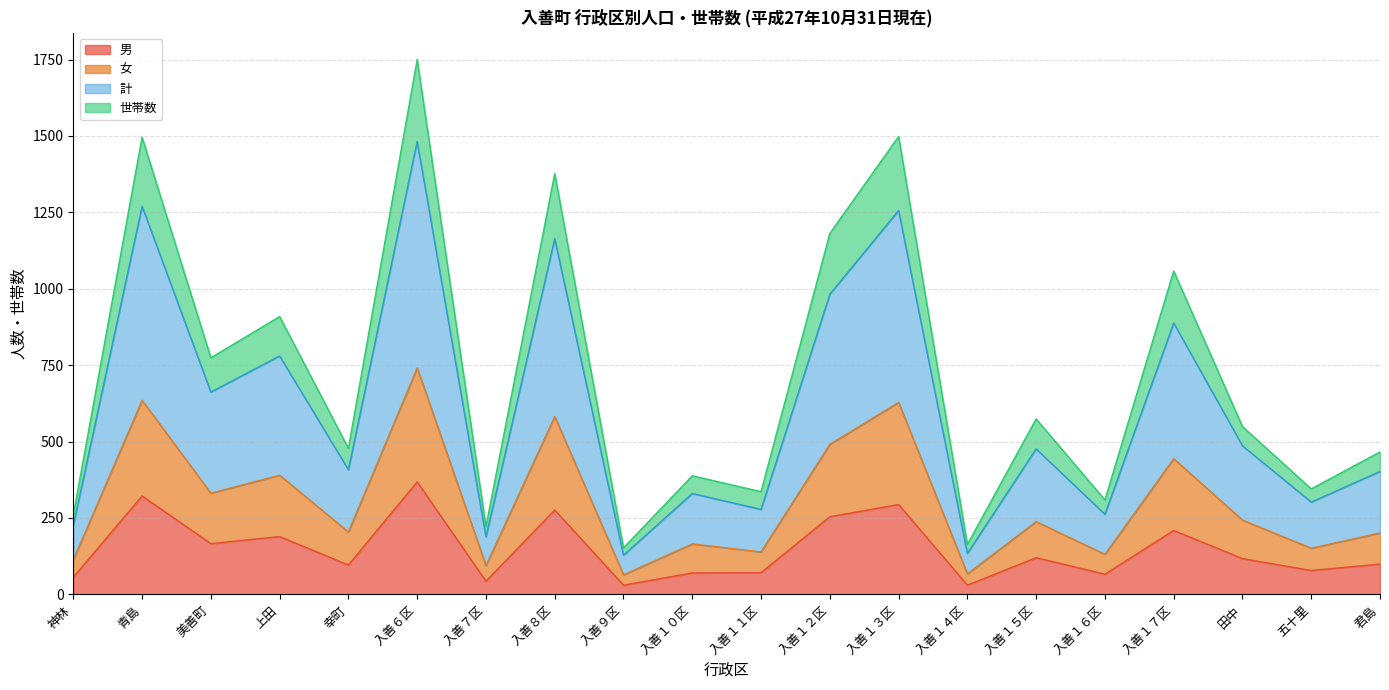

Where is the first local maximum for 世帯数?

青島